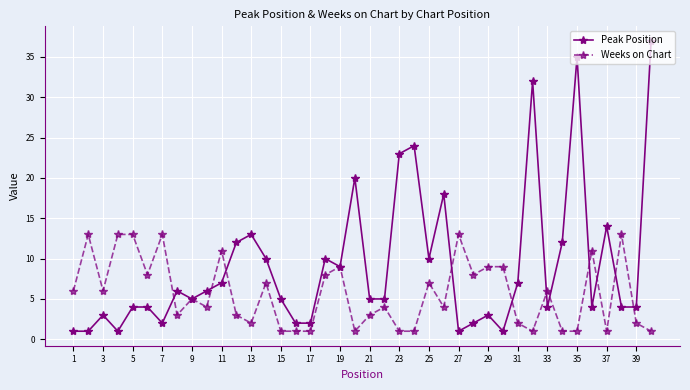

Rank the series by their maximum value, from highest to lowest.

Peak Position, Weeks on Chart